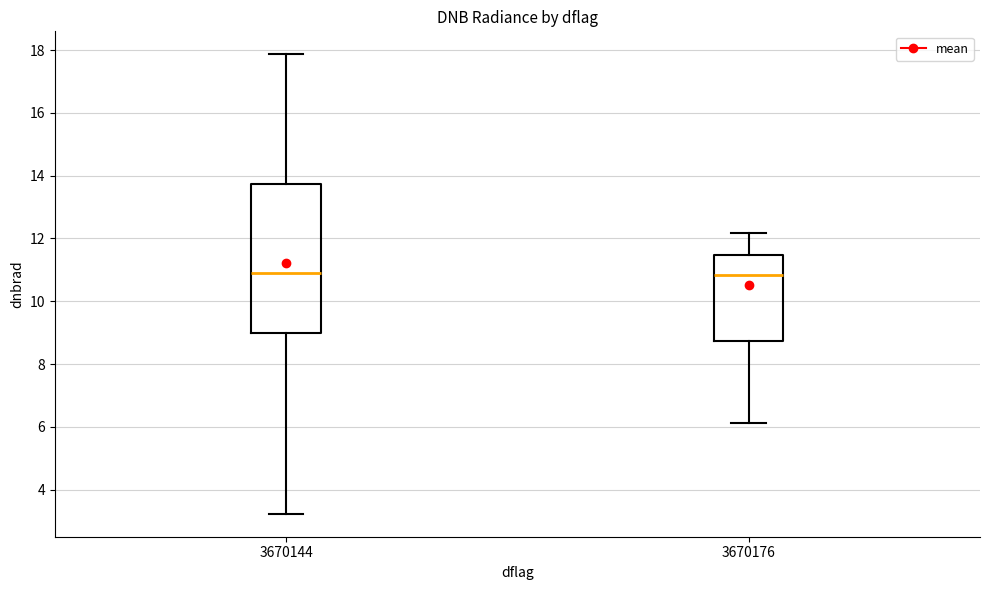

Comparing the boxes themselves (not the whiskers), which one is the tallest?

3670144